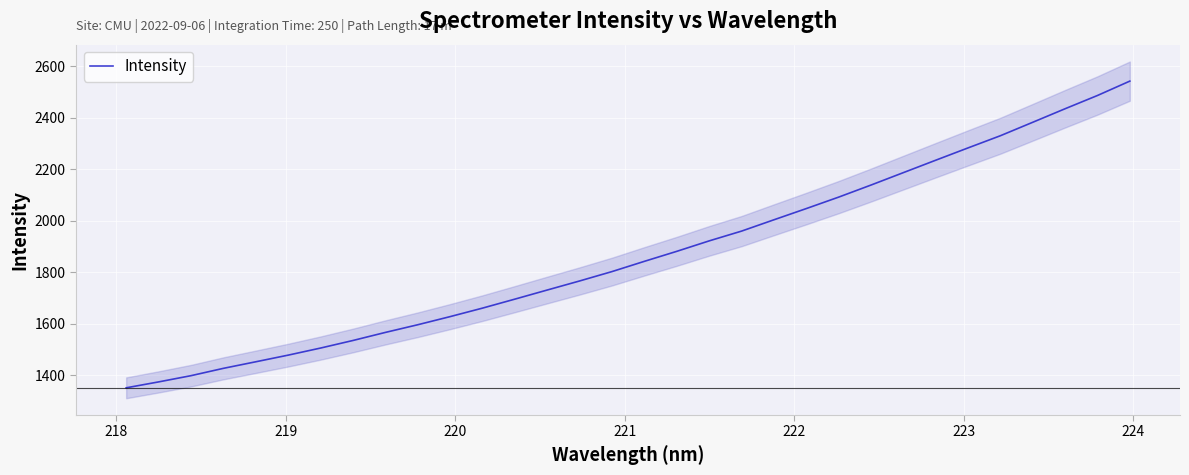

How many categories are shown in the chart?

32